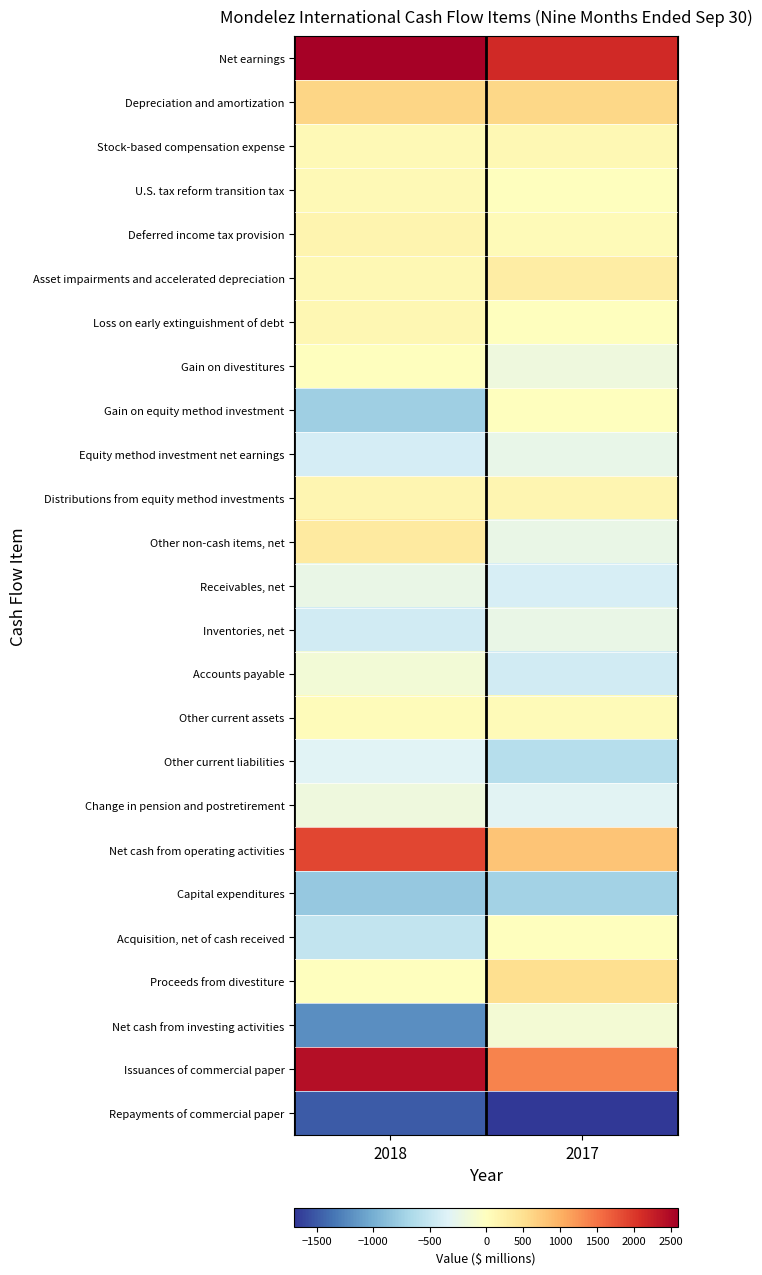

What is the total value across all series at 2018?

2169